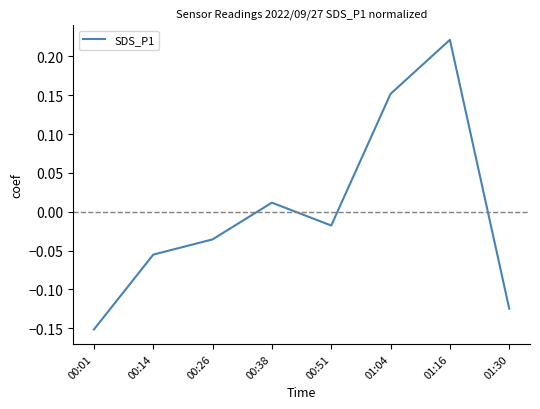

Which label corresponds to the largest value in the chart?

01:16